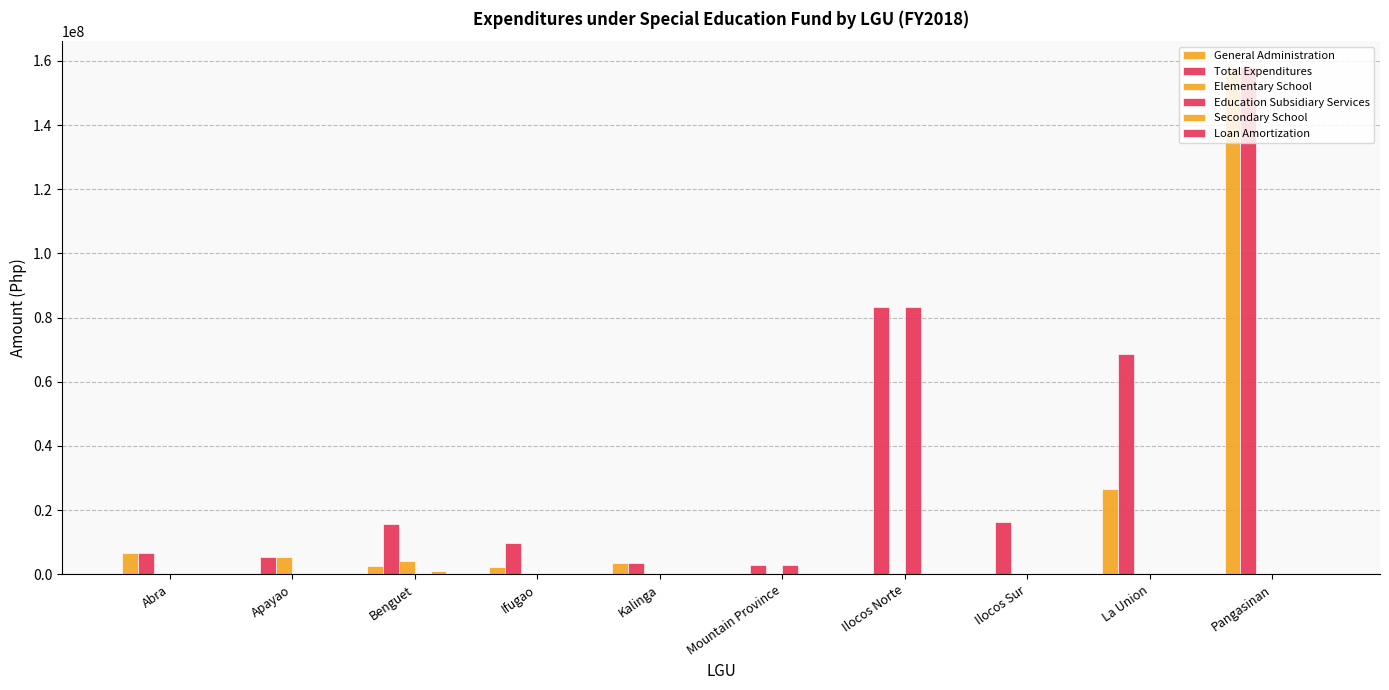

What position from the left is Ilocos Norte?

7